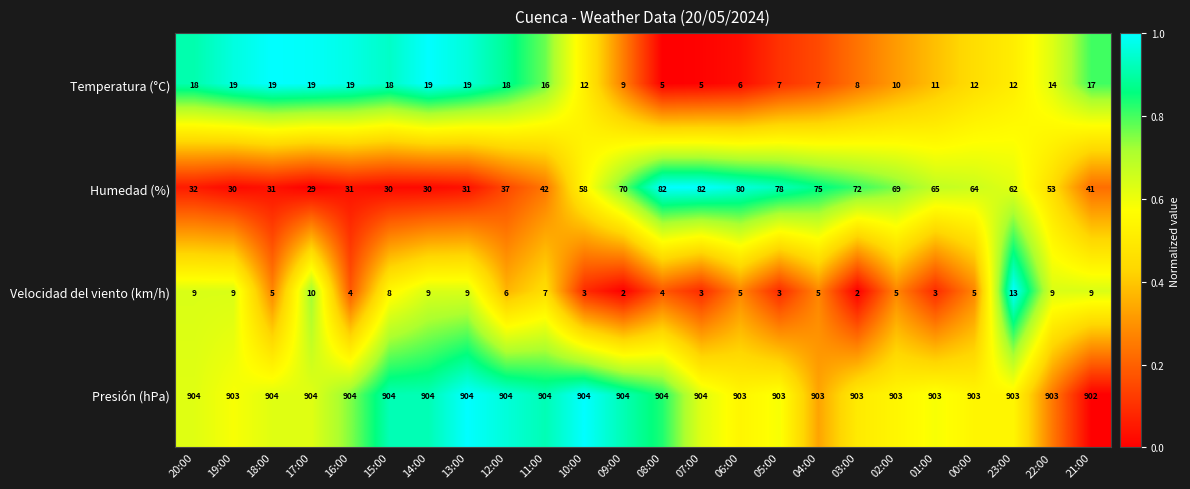

Where does the Velocidad del viento (km/h) series first go above 5?

20:00